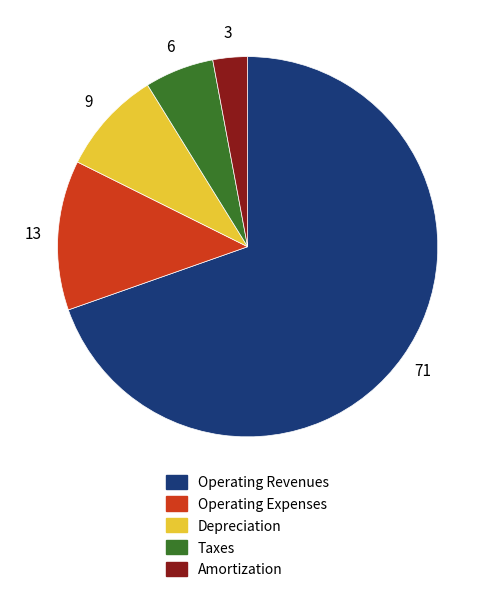

Which category has the smallest portion of the pie?

Amortization